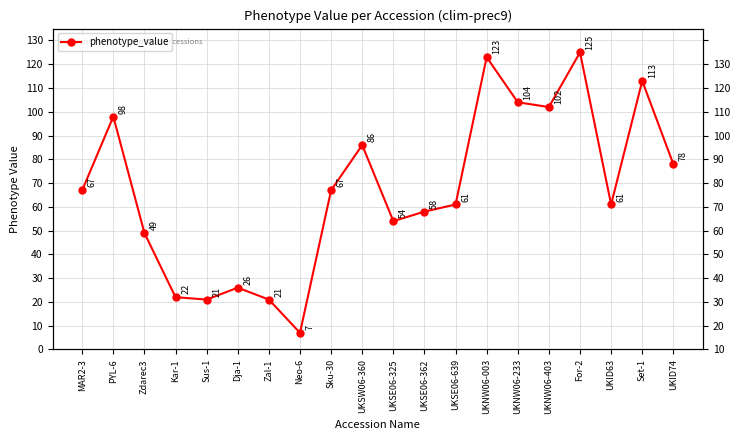

Reading right to left, extract all data points from this chart.

78	113	61	125	102	104	123	61	58	54	86	67	7	21	26	21	22	49	98	67